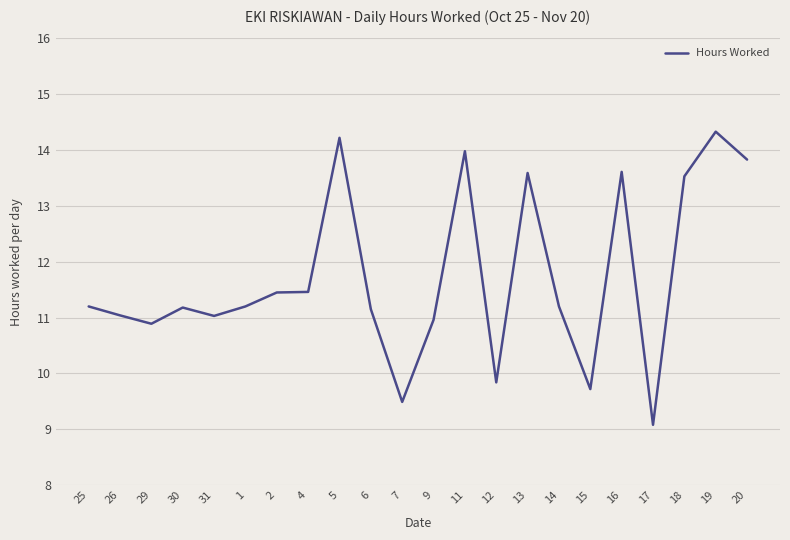

How many series are shown in this chart?

1